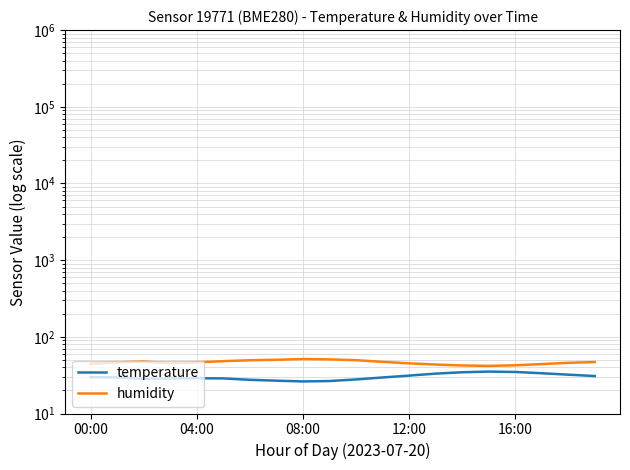

At how many categories does at least one series exceed 44?

16